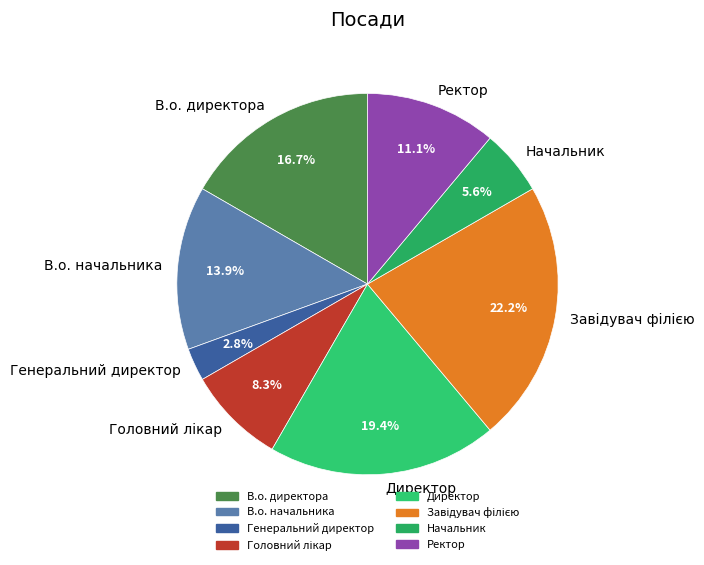

The В.о. начальника slice represents 22% of the pie. True or false?

False